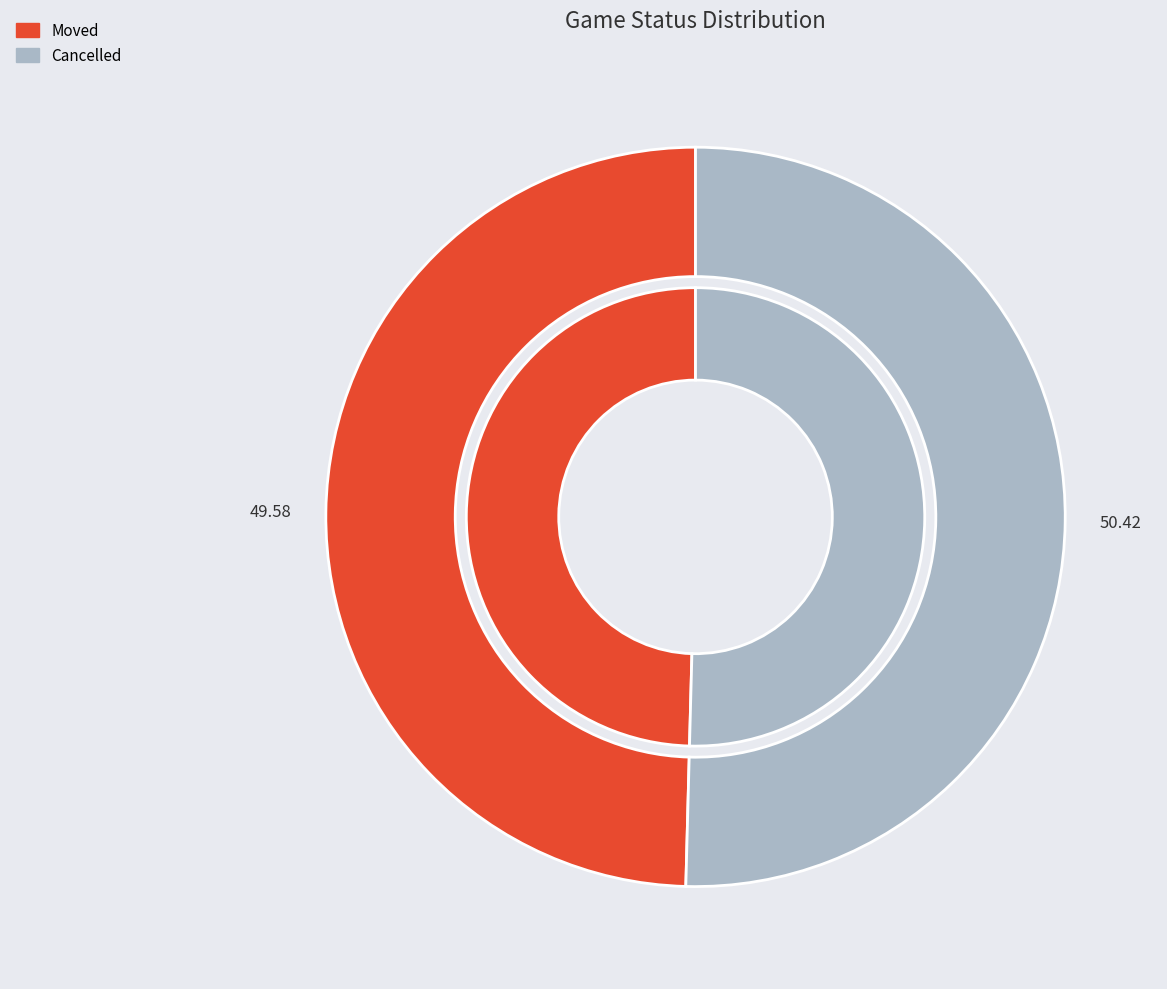

To the nearest percent, what is the combined percentage of Moved and Cancelled?

100%